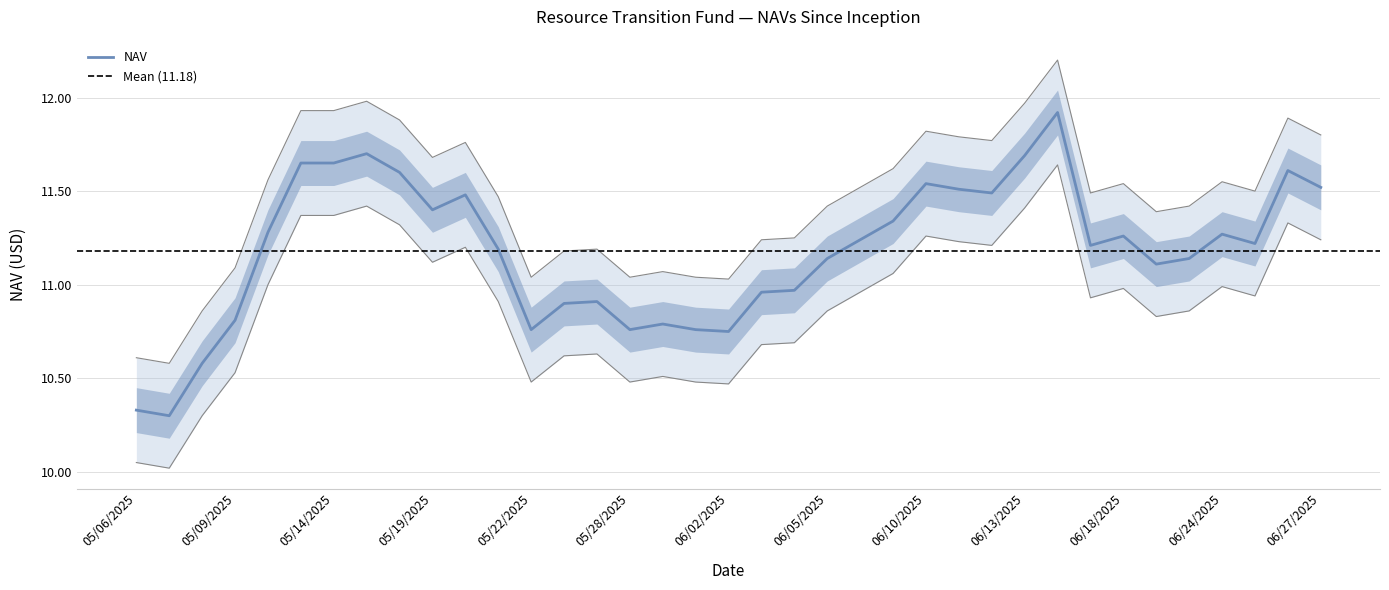

The value at 05/20/2025 is 15.2. True or false?

False